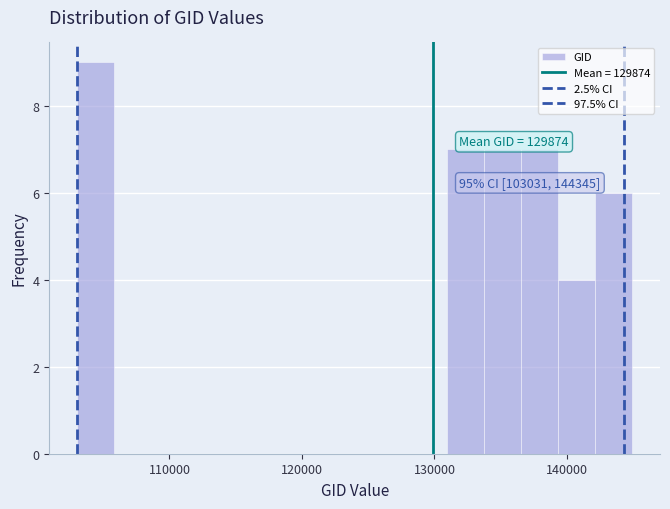

Read against the x-axis, roughly where is the centre of the tallest bar?

104000